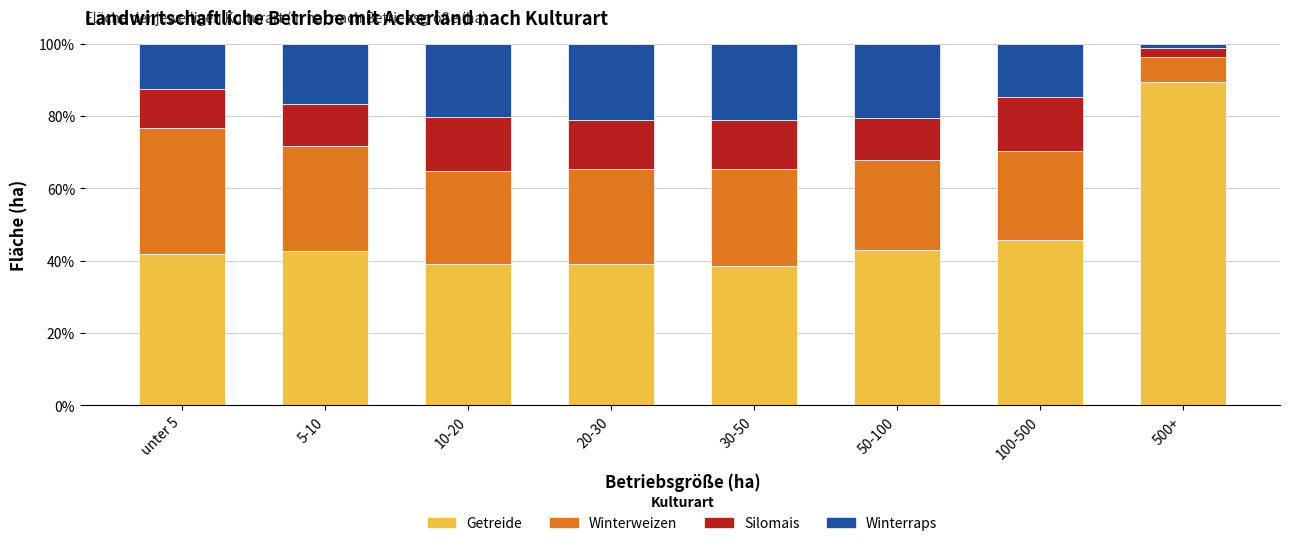

What is the difference between the maximum and second lowest values in the Getreide series?

50.4